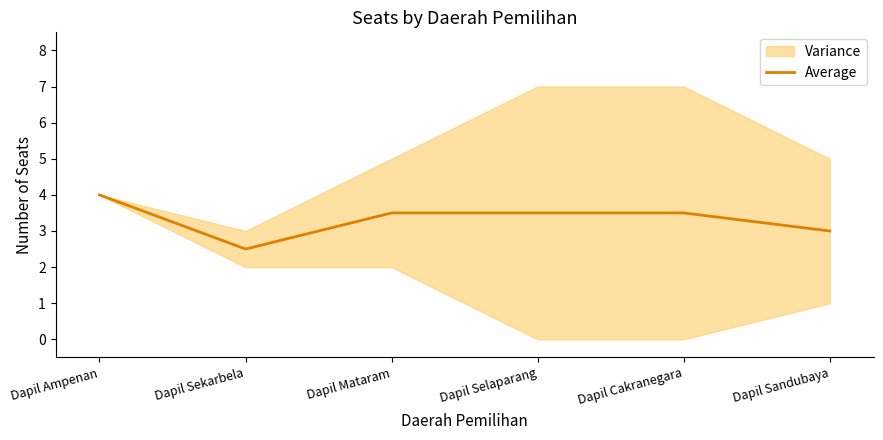

What is the label of the 5th point from the left?

Dapil Cakranegara